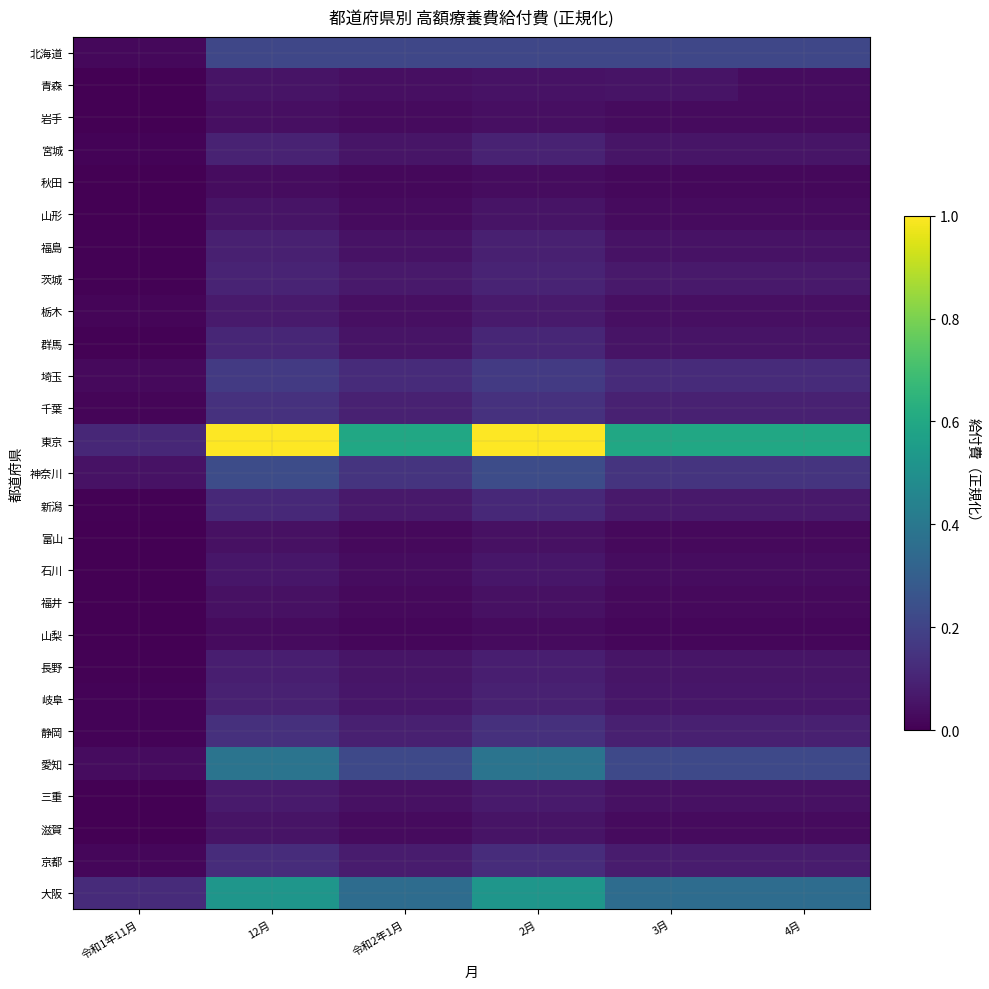

Which series has the widest spread of values?

東京